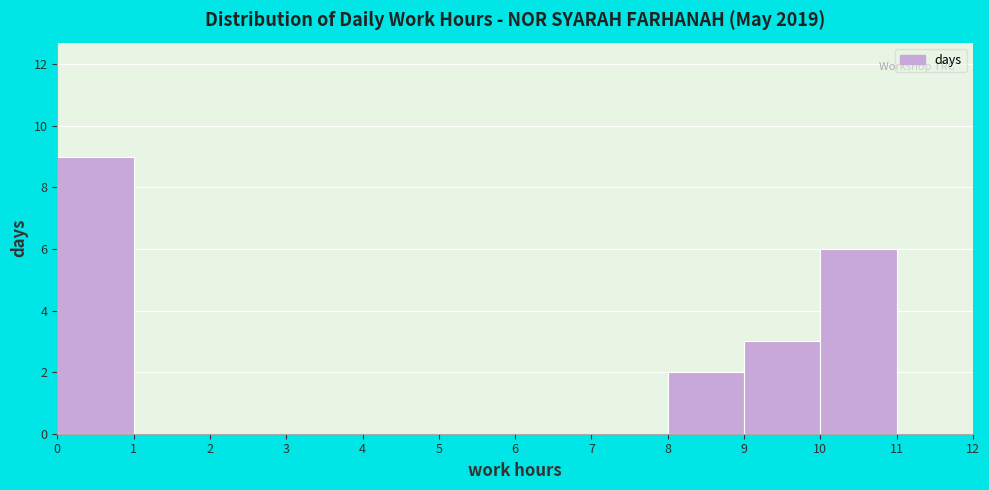

What is the height of the bar covering 8 to 9 on the x-axis? The values are not printed on the chart, so give them approximately, as read against the axis.

2